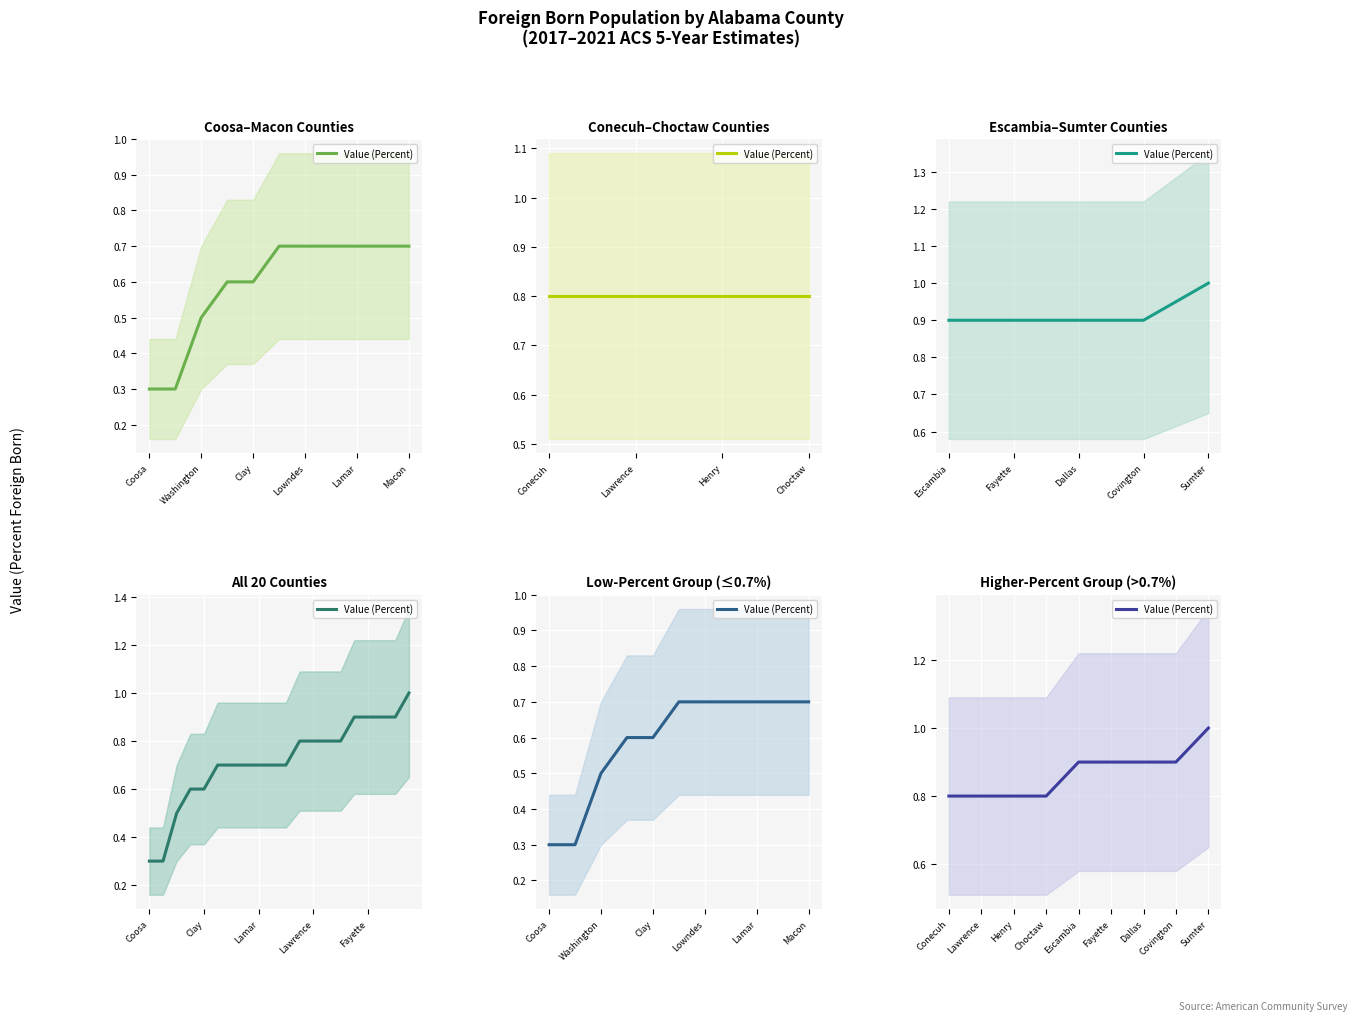

What is the label of the 1st point from the left?

Conecuh